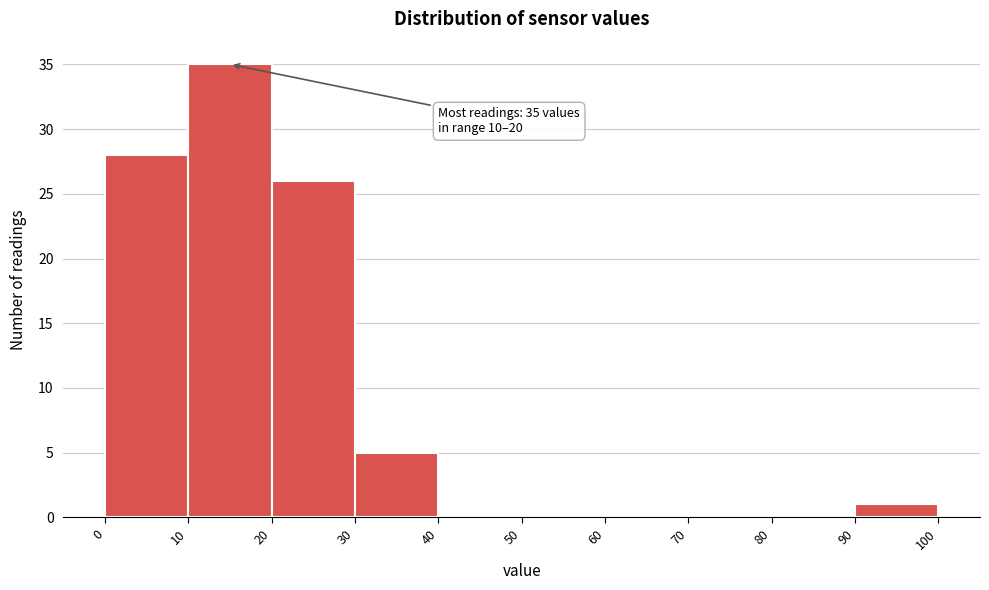

Over which range of the x-axis is the bar tallest?

10 to 20